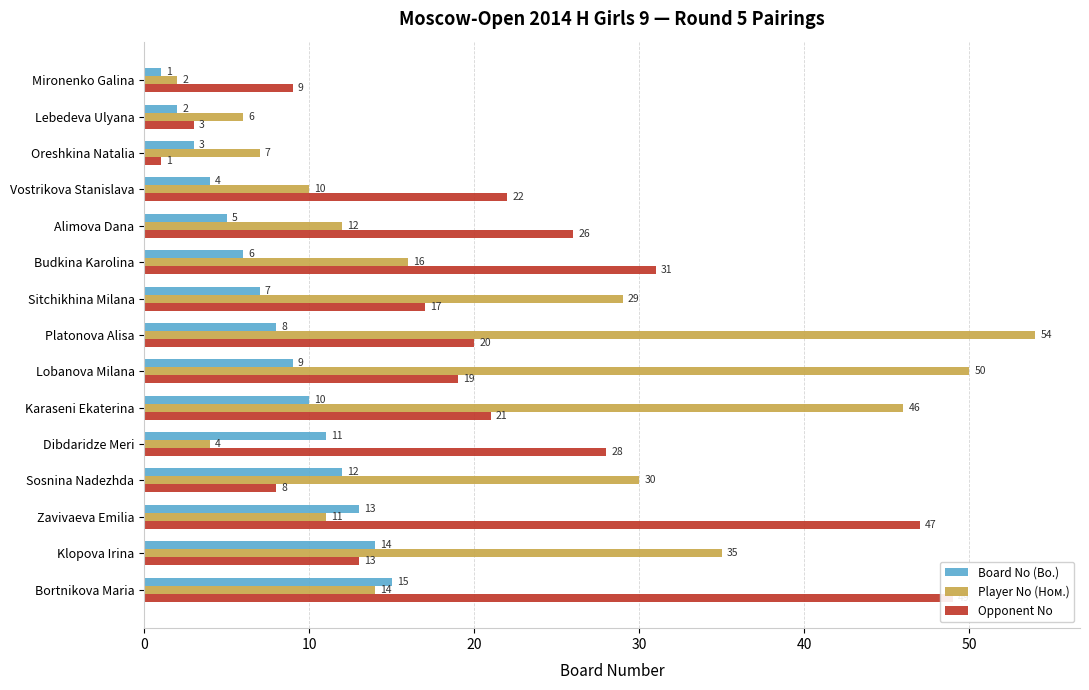

The value of Opponent No at Mironenko Galina is 15. True or false?

False